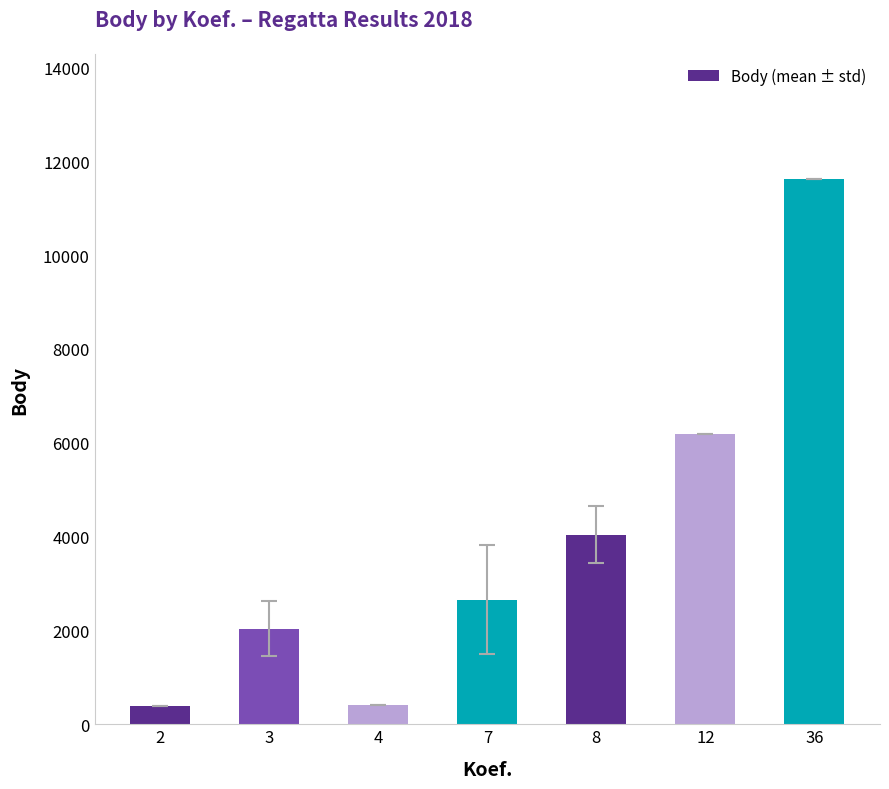

What is the difference between the values at 36 and 7?

8966.6